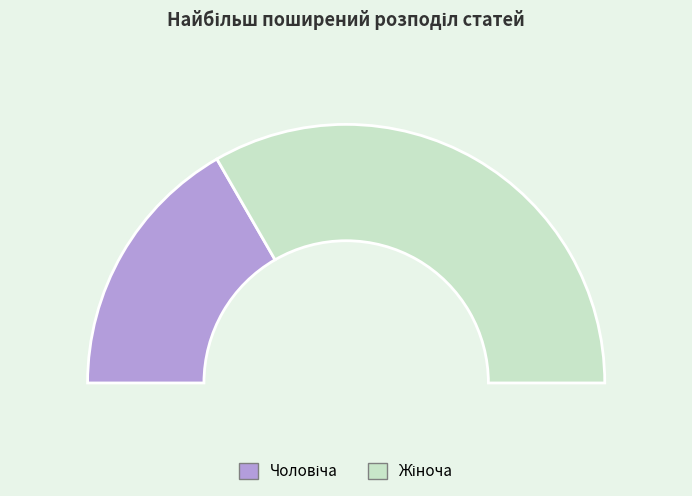

The Жіноча slice represents 67% of the pie. True or false?

True